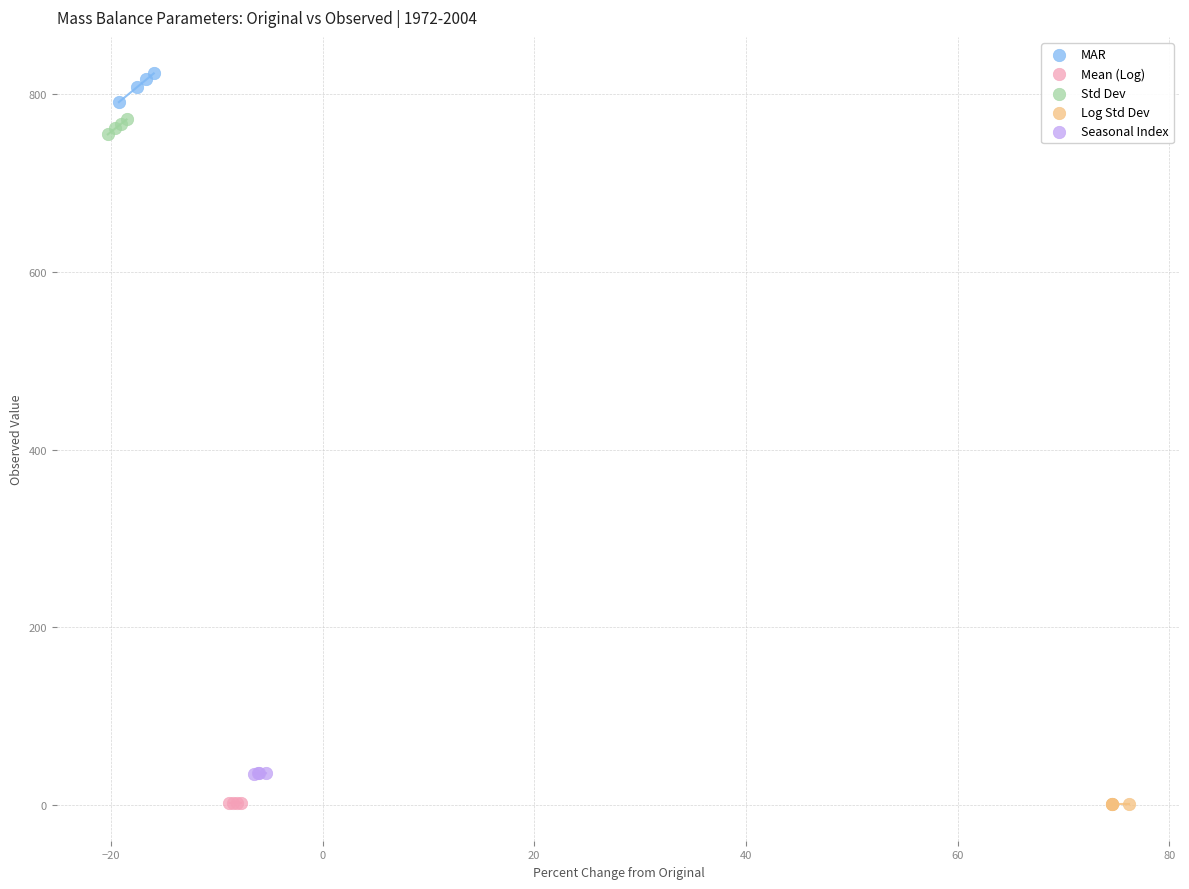

Which series reaches the maximum Y coordinate?

MAR